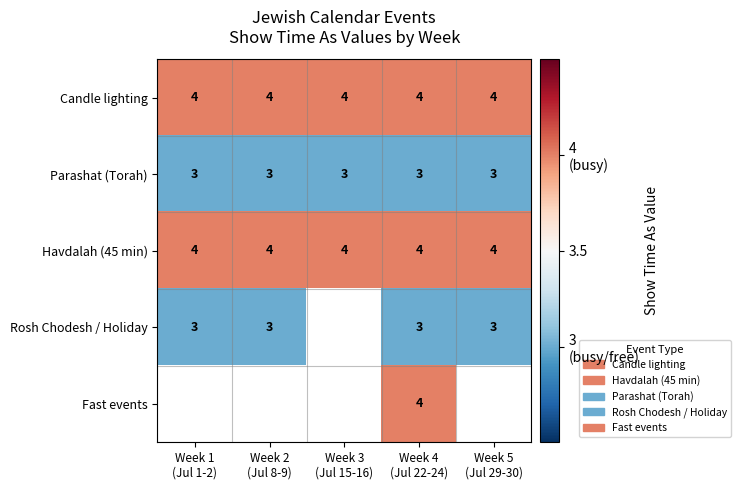

What is the minimum value for Parashat (Torah)?

3